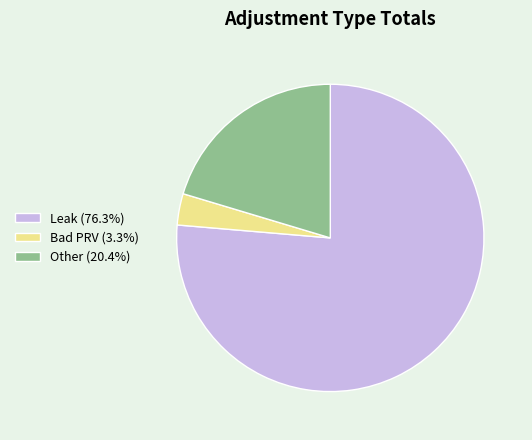

Which slice is the smallest?

Bad PRV